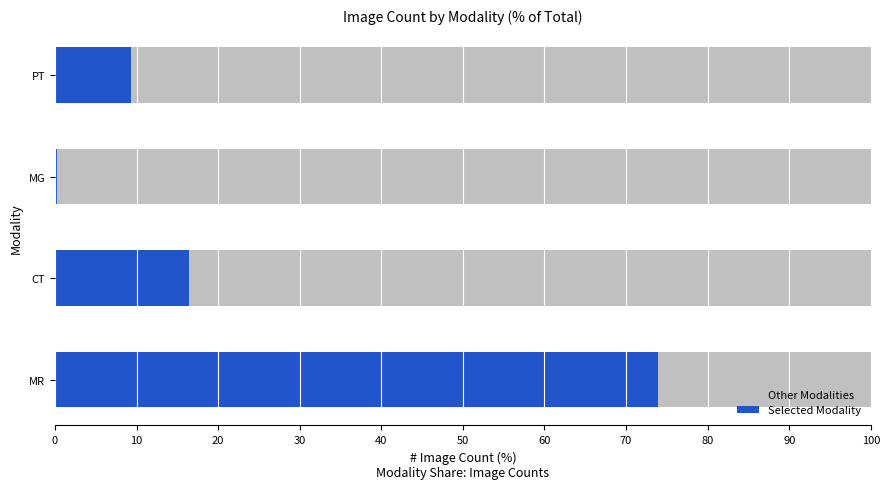

Count the number of data series in this chart.

2